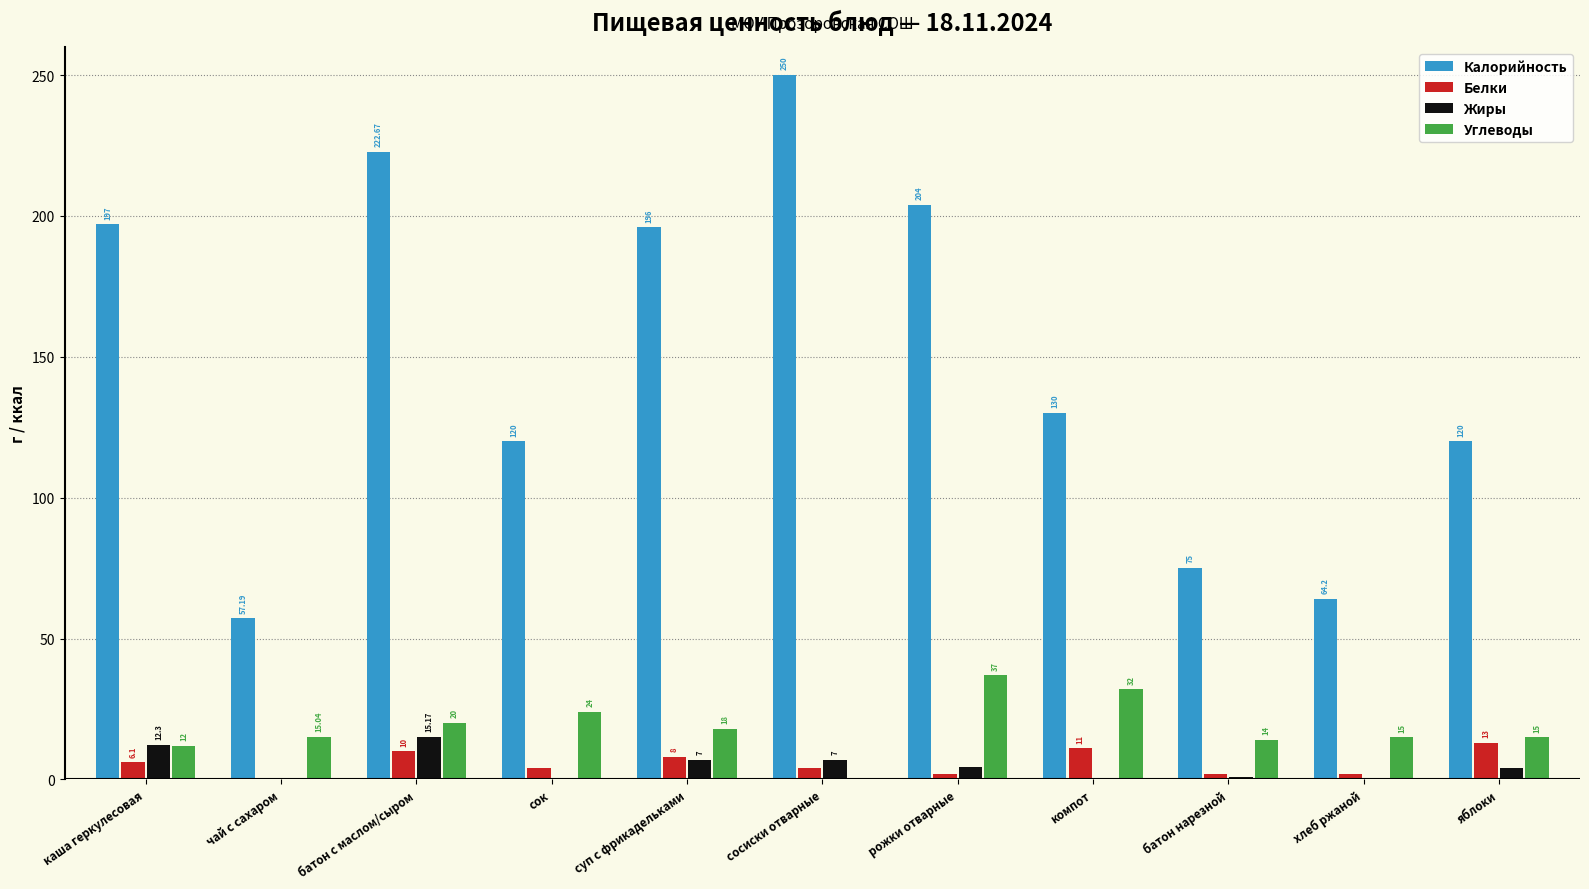

What is the total value across all series at рожки отварные?

247.3